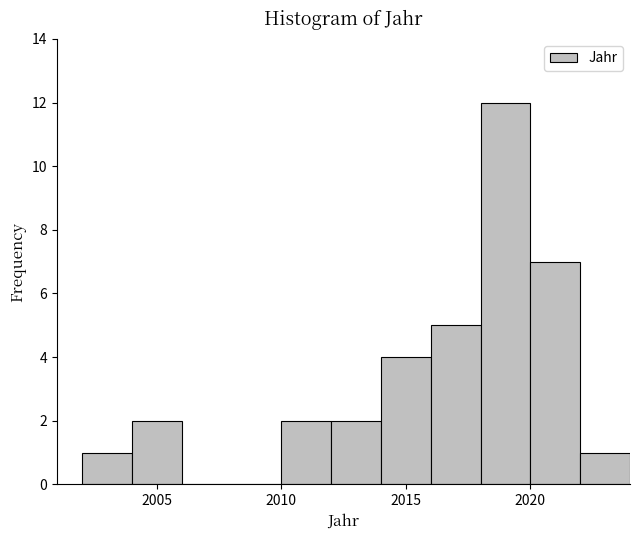

Which range on the x-axis has the tallest bar?

2018 to 2020